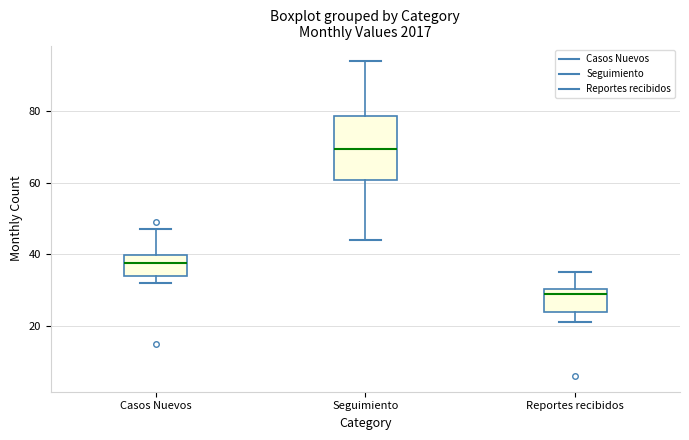

Reading left to right, transcribe this box plot: for each box, give where its median line is, the range the box spans, and where its two whiskers end, as read against the y-axis. The values are not printed on the chart, so give them approximately, as read against the axis.

Casos Nuevos: median 38, box 34 to 40, whiskers 32 to 48
Seguimiento: median 70, box 60 to 78, whiskers 44 to 94
Reportes recibidos: median 30 (just below the box's upper edge), box 24 to 30, whiskers 22 to 36